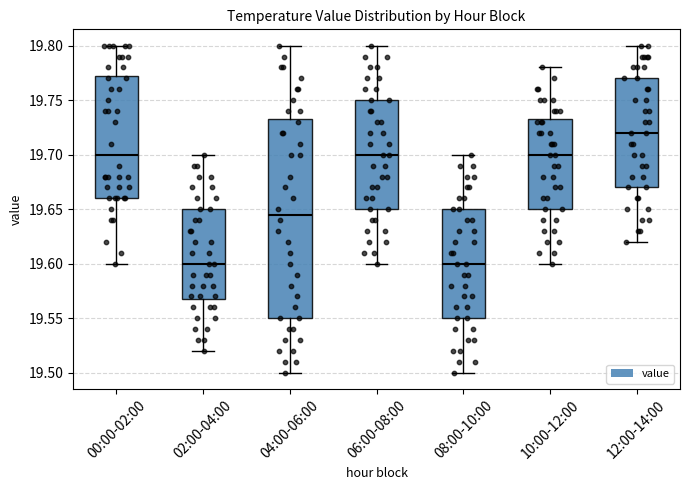

Where does the lower whisker of the box for 08:00-10:00 end on the y-axis? The values are not printed on the chart, so give them approximately, as read against the axis.

19.500